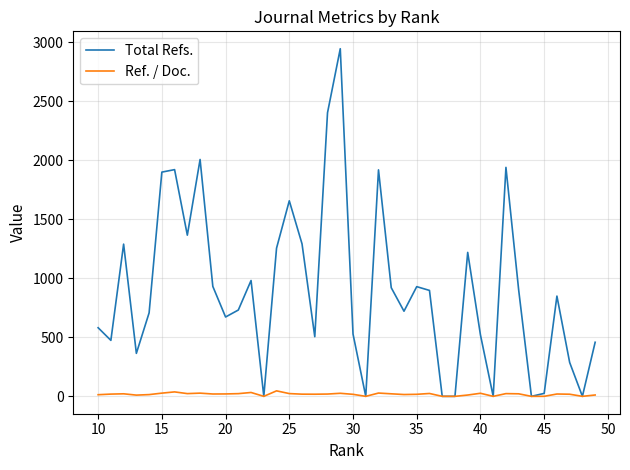

True or false: Ref. / Doc. has more than 0 interior local peaks.

True